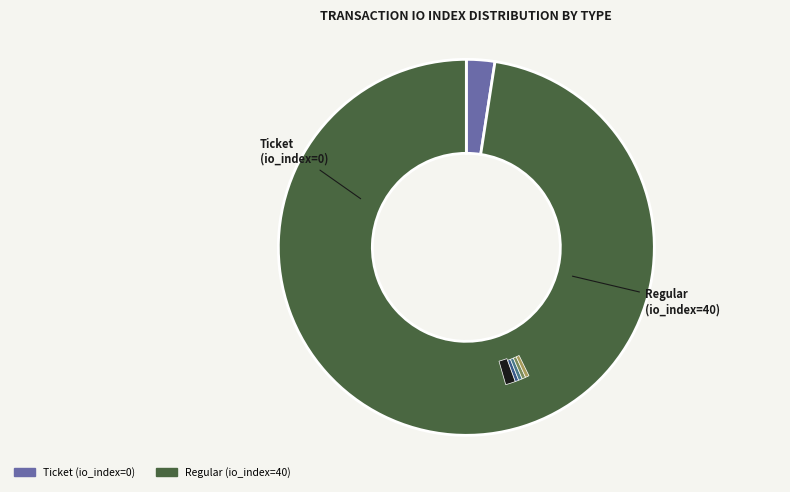

Rank the categories by value from lowest to highest.

Ticket (io_index=0), Regular (io_index=40)